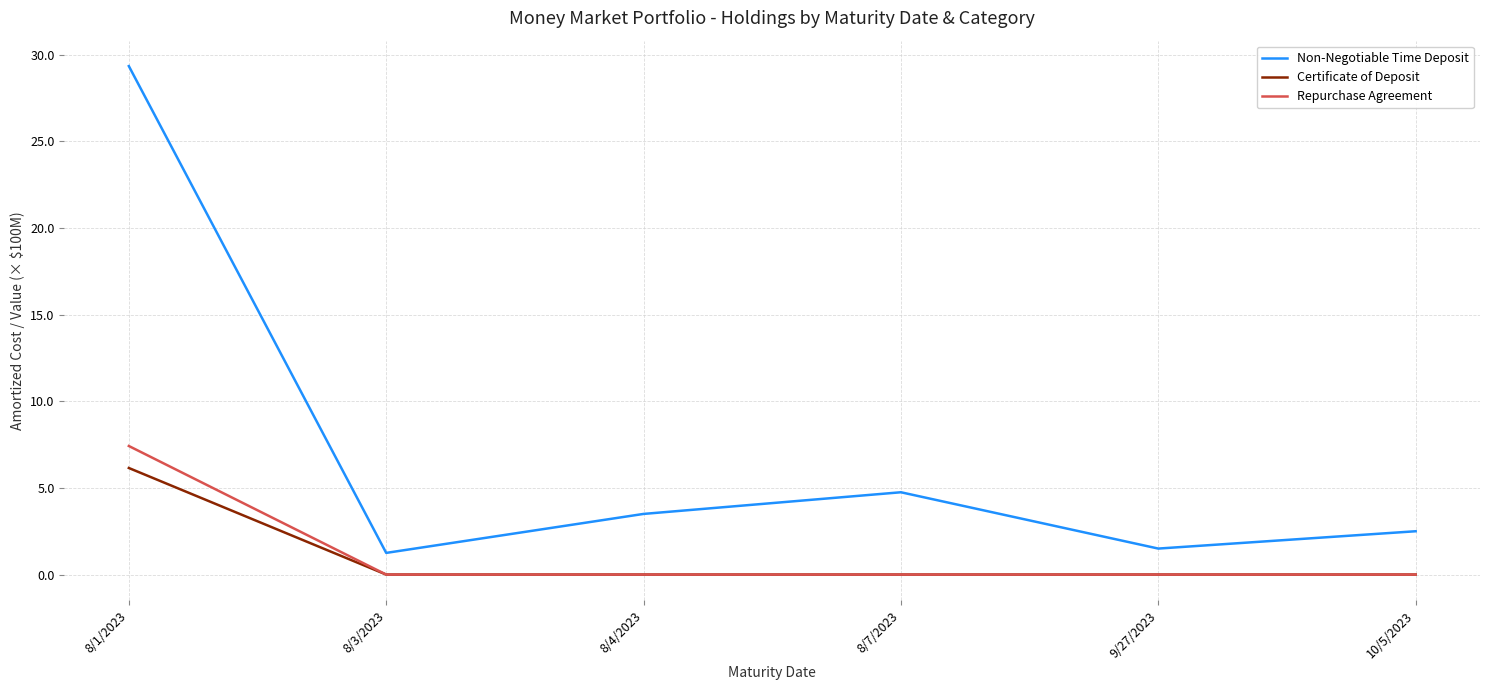

What position from the left is 8/7/2023?

4